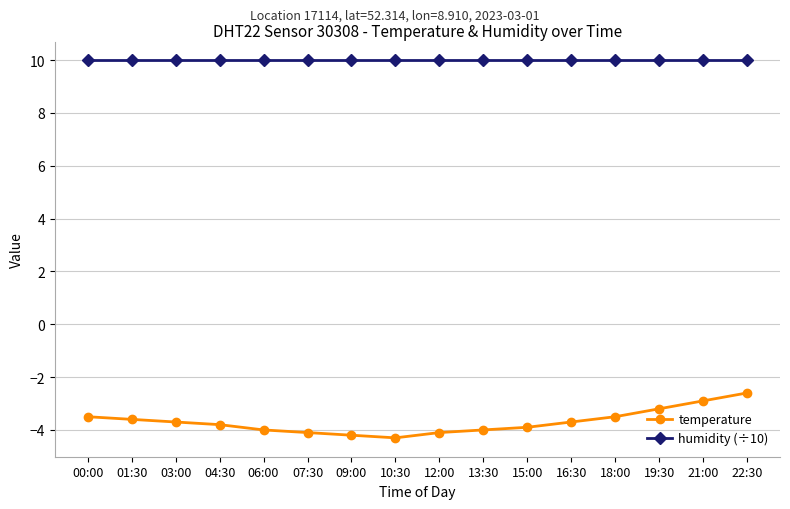

What is the smallest value displayed?

-4.3